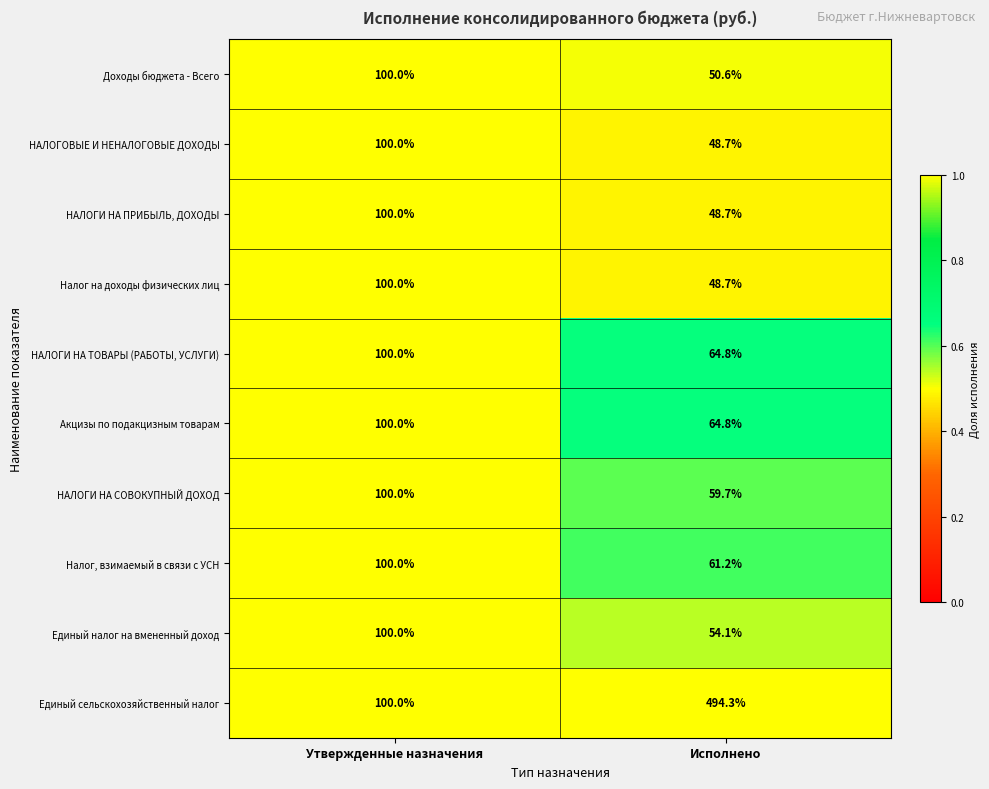

Which series has the largest range (max minus min)?

Единый сельскохозяйственный налог